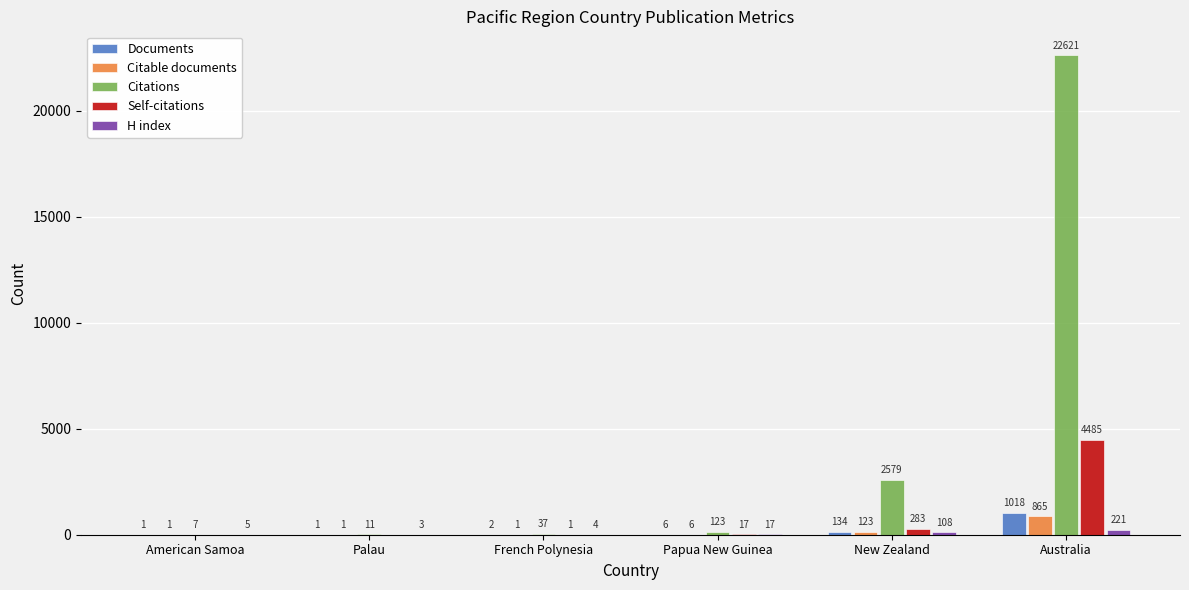

Which series has the largest range (max minus min)?

Citations